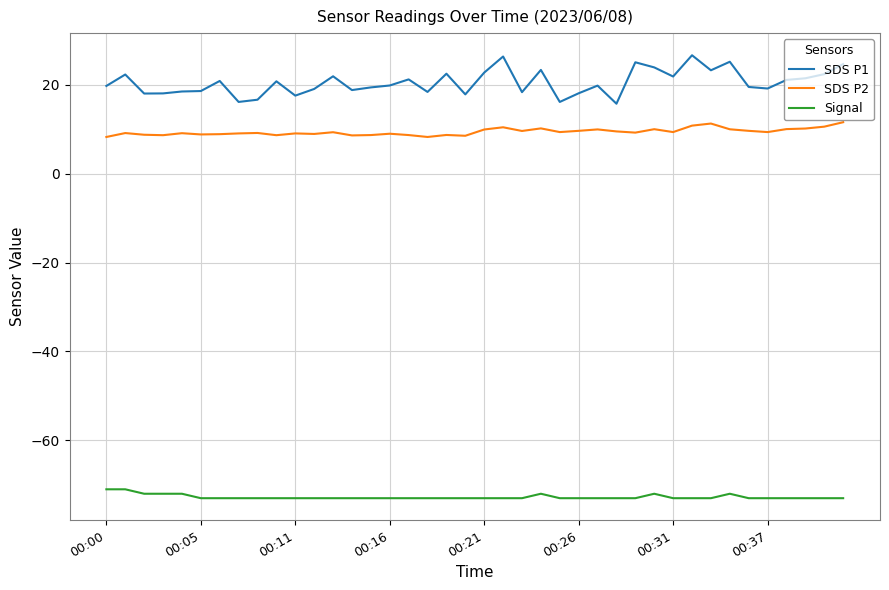

Which series has the largest total across all categories?

SDS P1